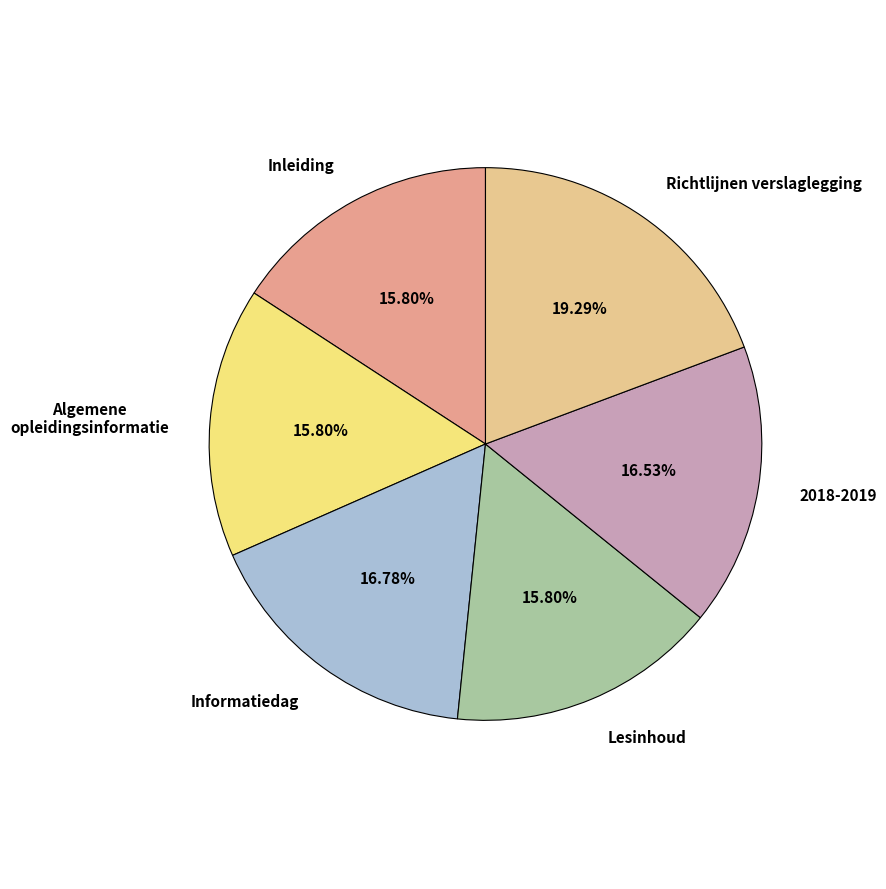

Which category has the biggest portion of the pie?

Richtlijnen verslaglegging